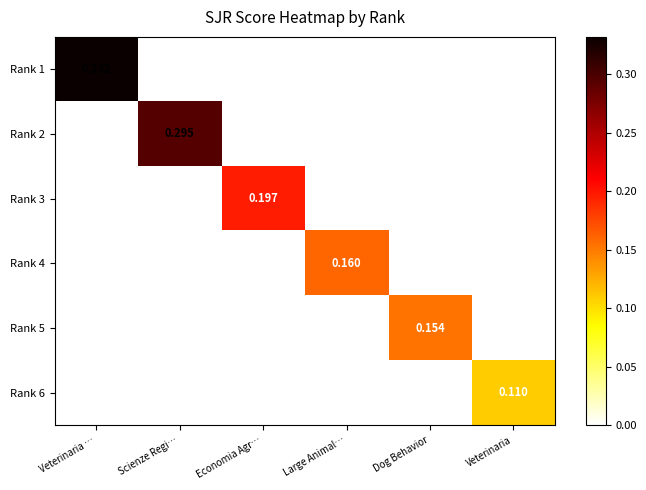

At which label does Rank 2 reach its peak?

Scienze Regi…